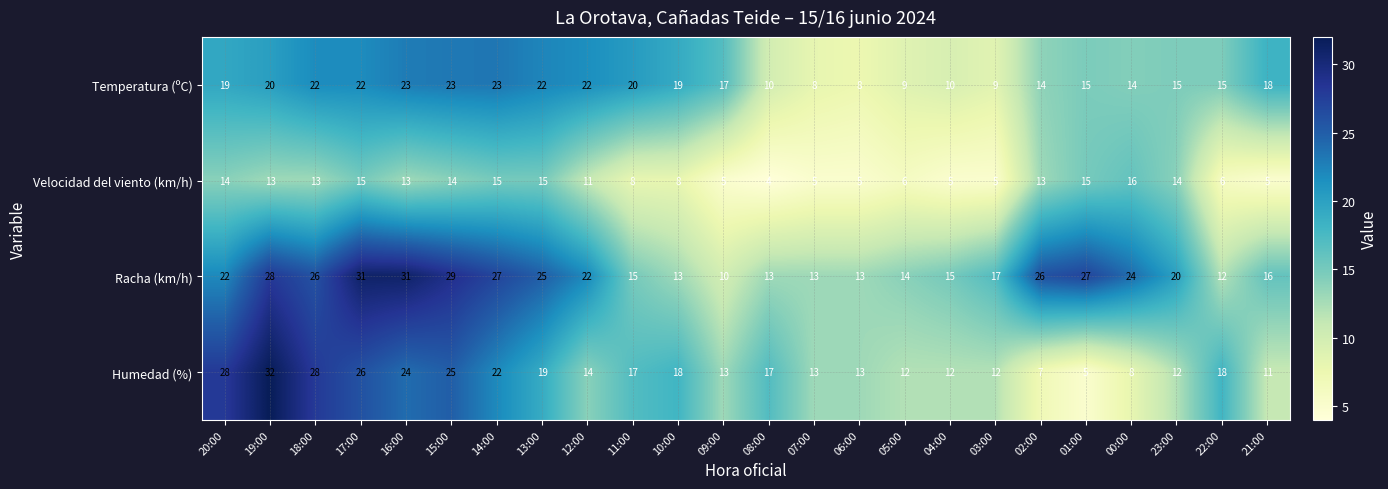

True or false: Racha (km/h) has a value of 25 at 13:00.

True